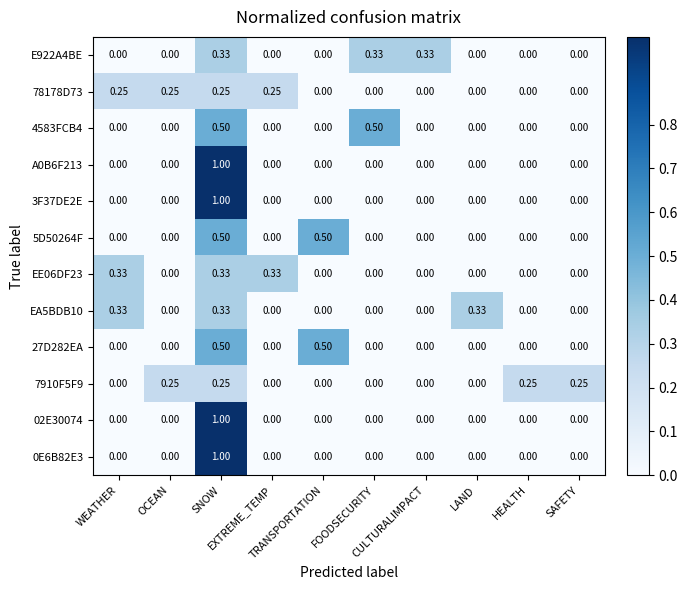

Count the number of categories in the chart.

10